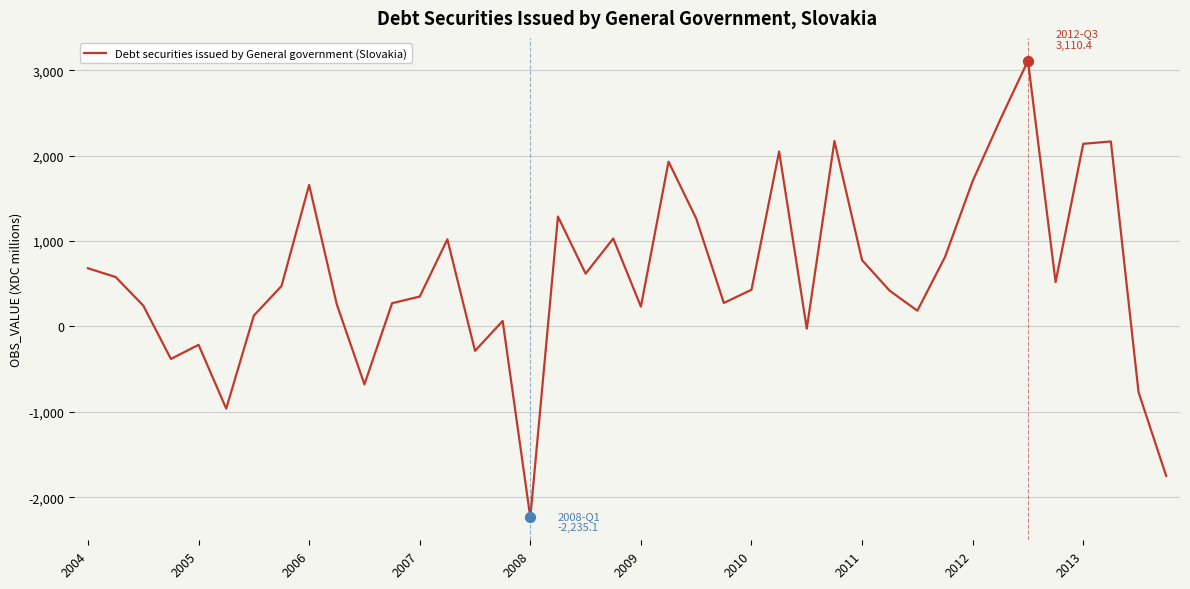

What is the difference between the maximum and minimum values?

5345.5